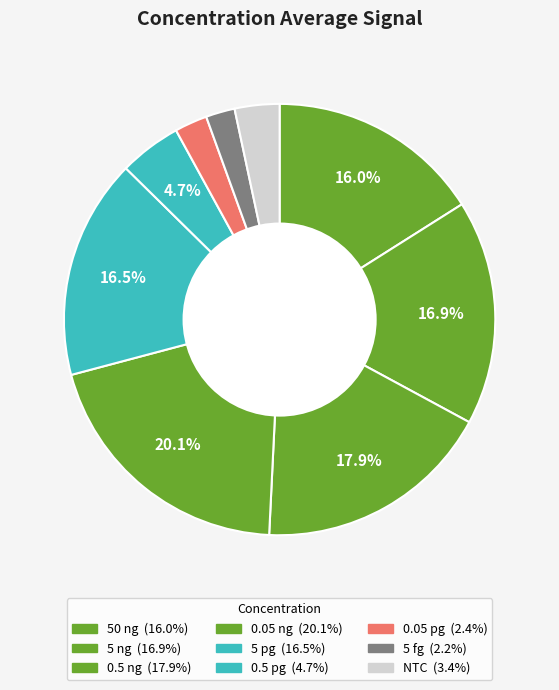

To the nearest percent, what portion does NTC represent?

3%